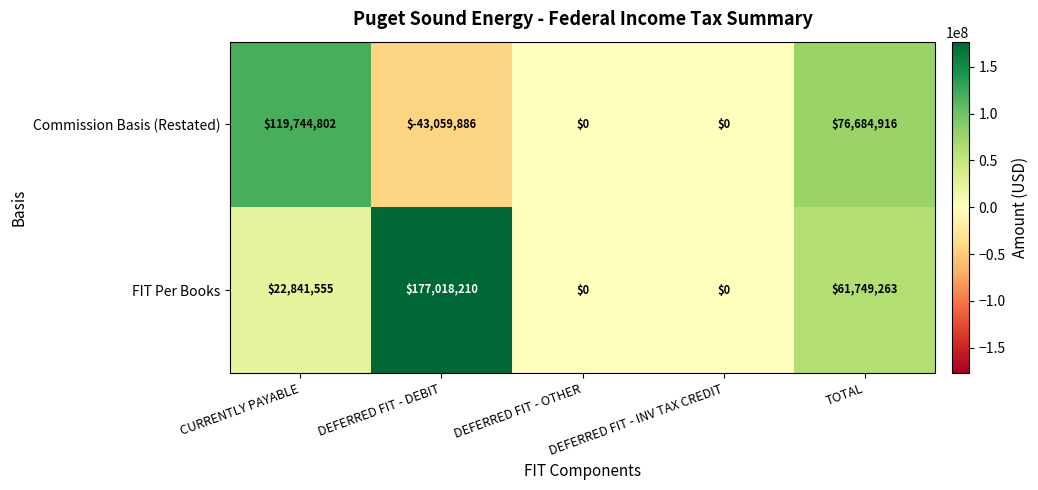

How many categories are shown in the chart?

5